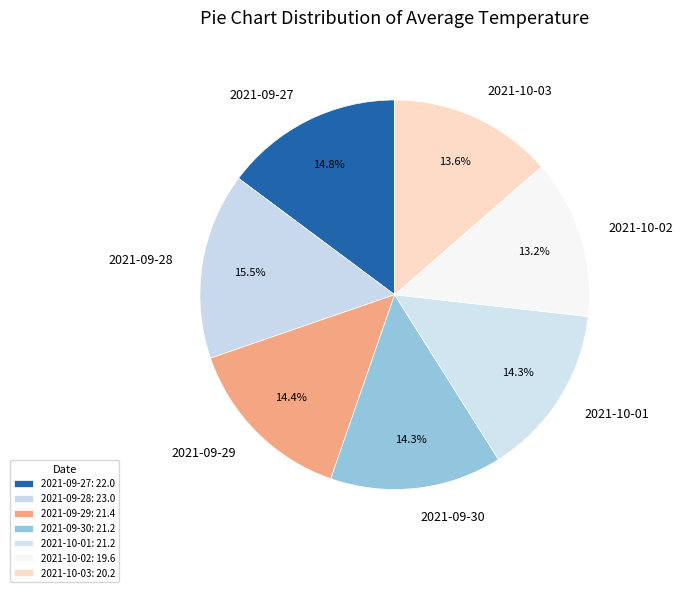

Does 2021-09-28 account for over 50% of the chart?

No